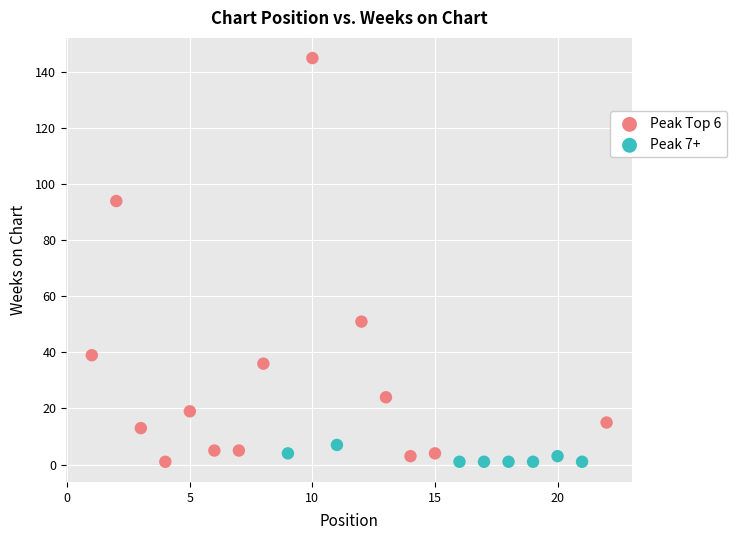

Which series has the largest Y range (max minus min)?

Peak Top 6